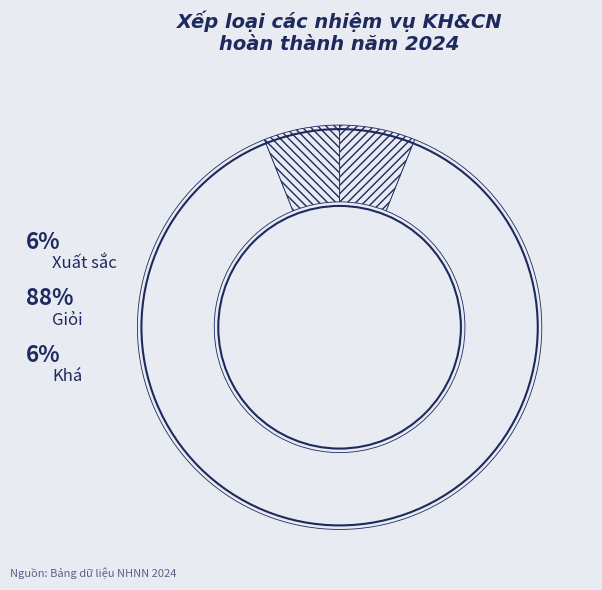

The Xuất sắc slice represents 6% of the pie. True or false?

True